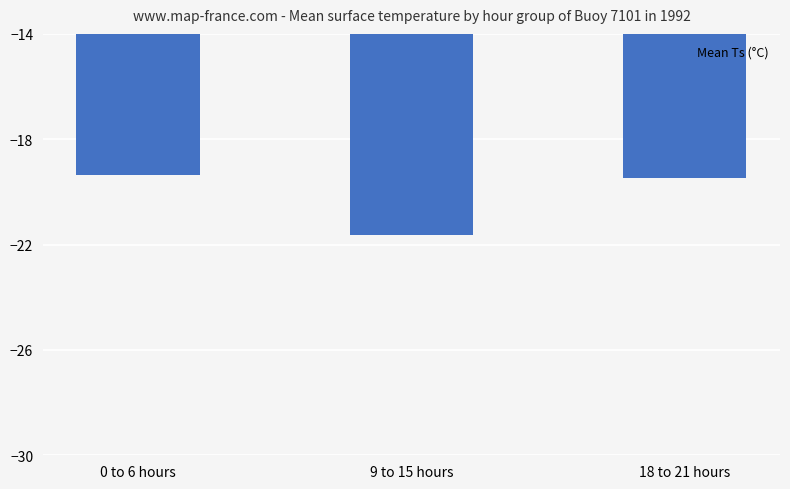

Reading right to left, list all the values displayed in this chart.

18 to 21 hours=-19.5	9 to 15 hours=-21.6	0 to 6 hours=-19.4